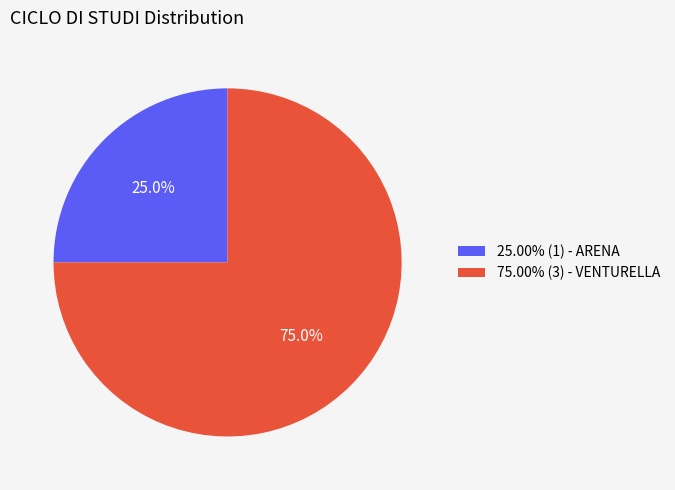

To the nearest percent, what is the difference between the largest and smallest slice percentages?

50%